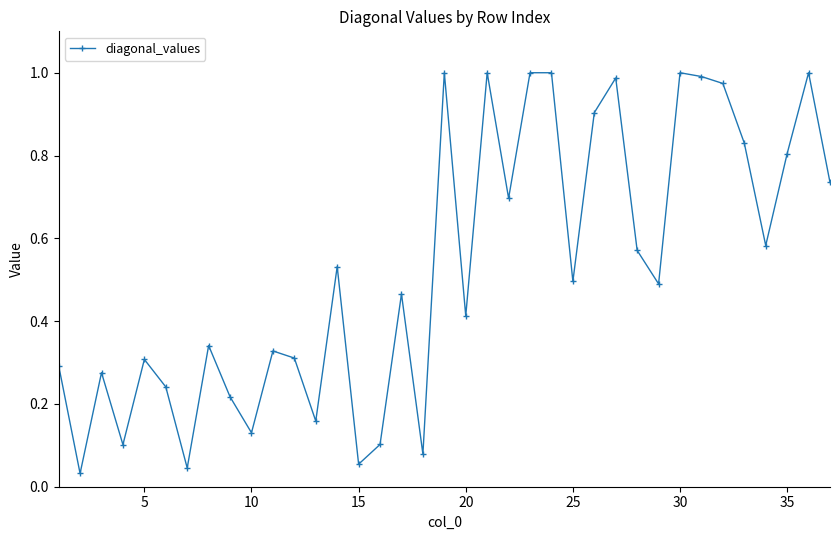

What is the sum of all values?

19.5